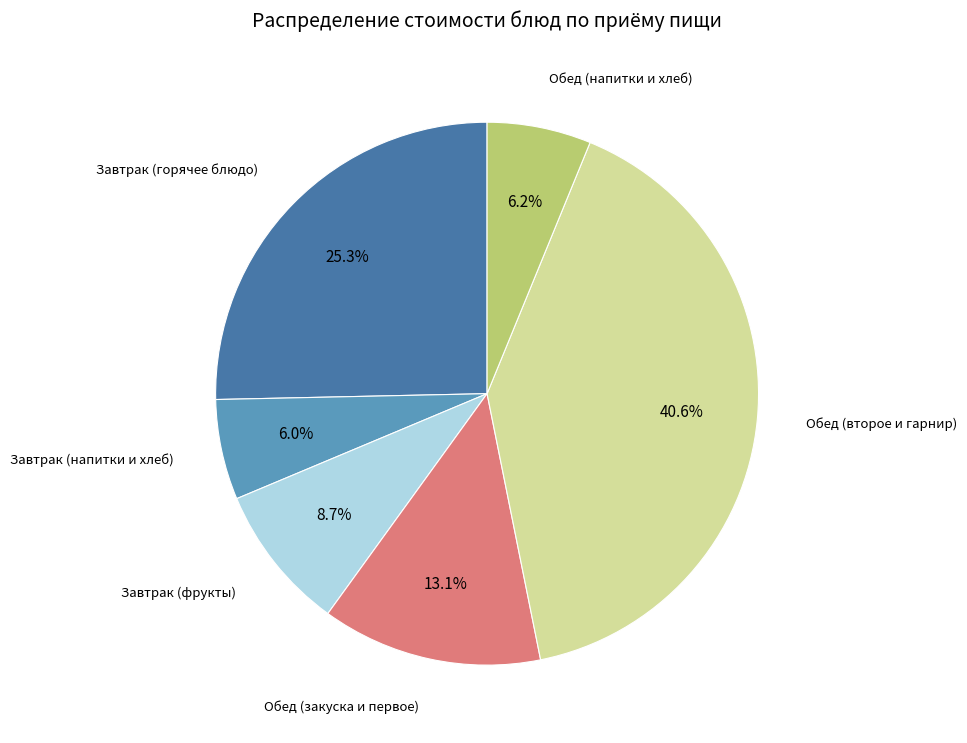

Does any single category account for the majority?

No